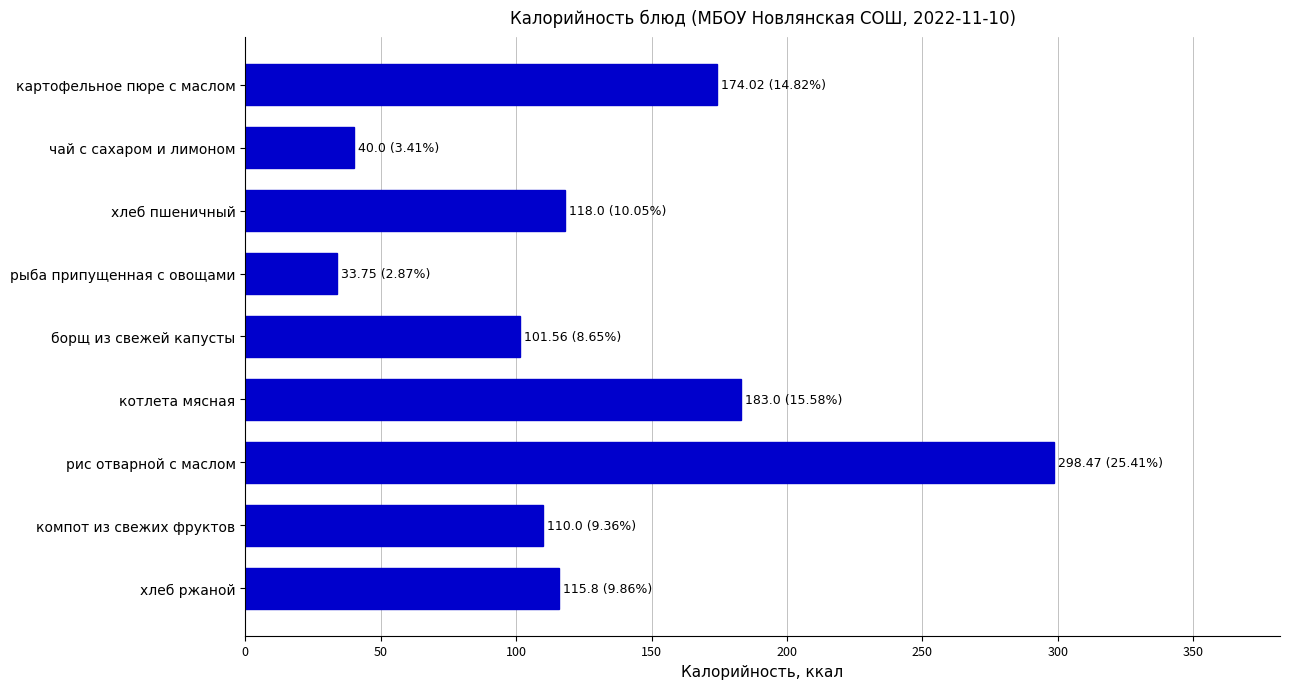

What is the sum of all values?

1174.6